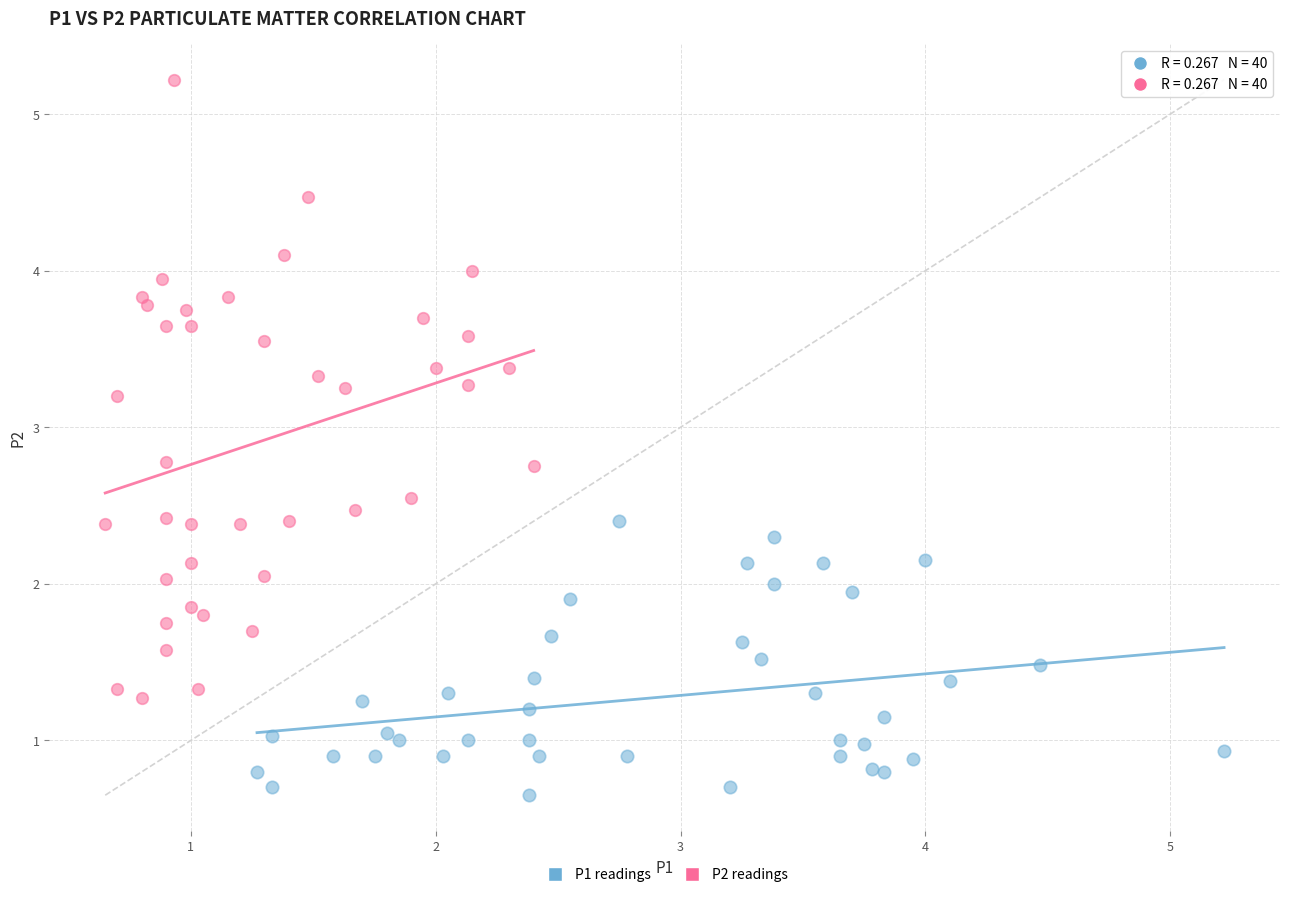

Which series reaches the maximum Y coordinate?

P2 readings